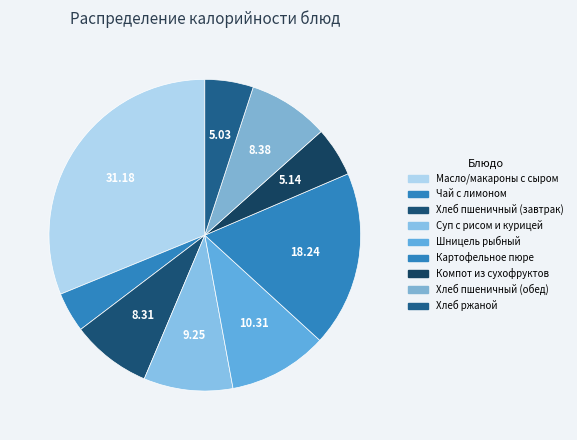

Count the number of slices in the pie.

9